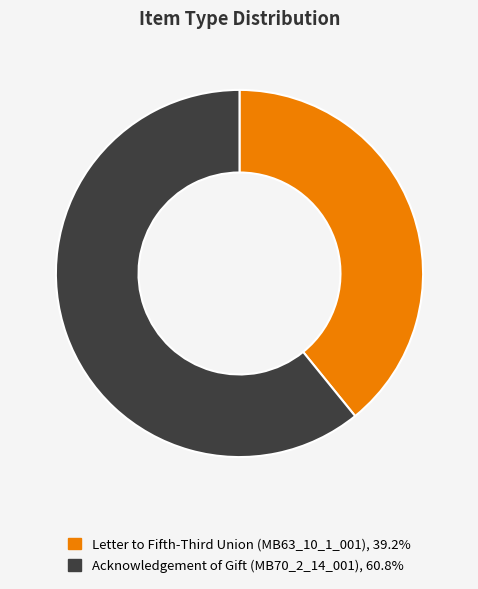

Rank the categories by value from highest to lowest.

Acknowledgement of Gift (MB70_2_14_001), Letter to Fifth-Third Union (MB63_10_1_001)